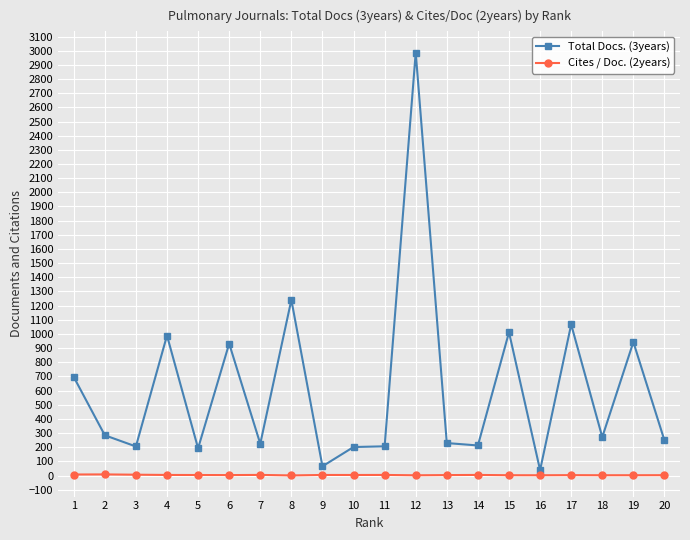

At which label is Total Docs. (3years) closest to 1513?

8